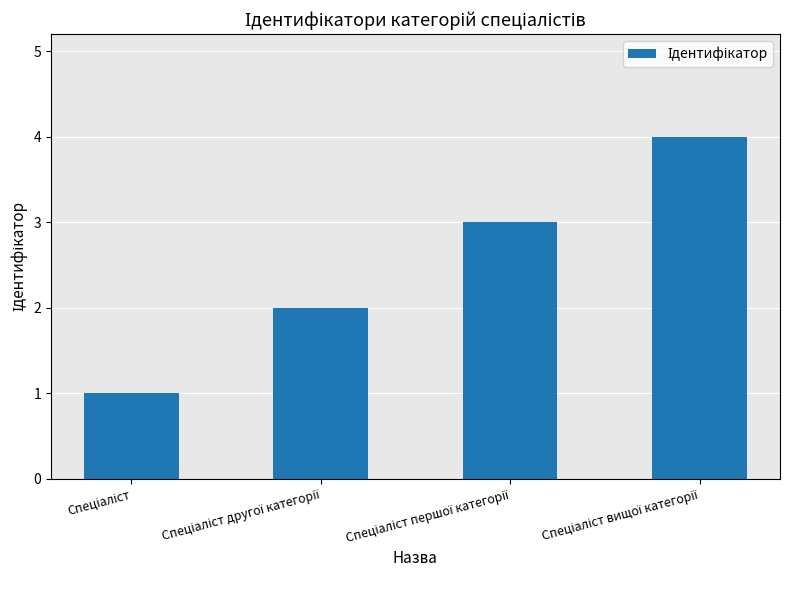

What is the maximum value shown in the chart?

4